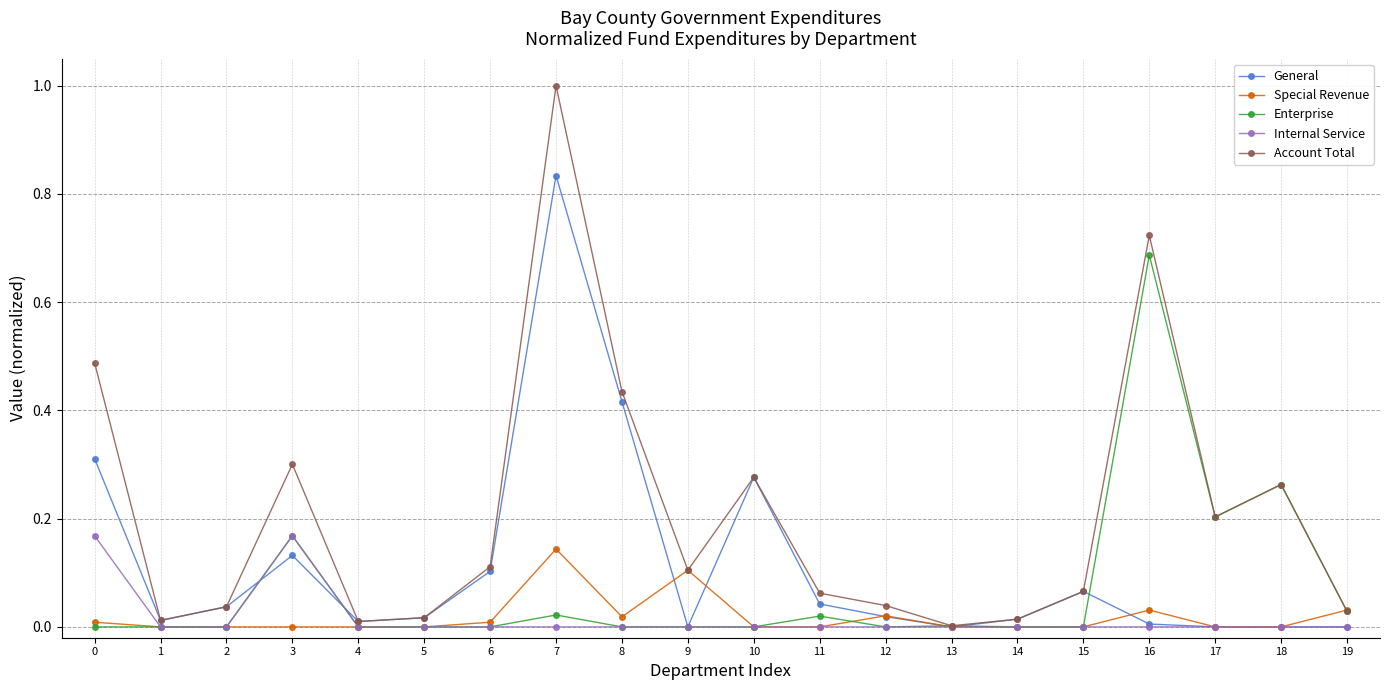

Rank the series by their maximum value, from lowest to highest.

Special Revenue, Internal Service, Enterprise, General, Account Total